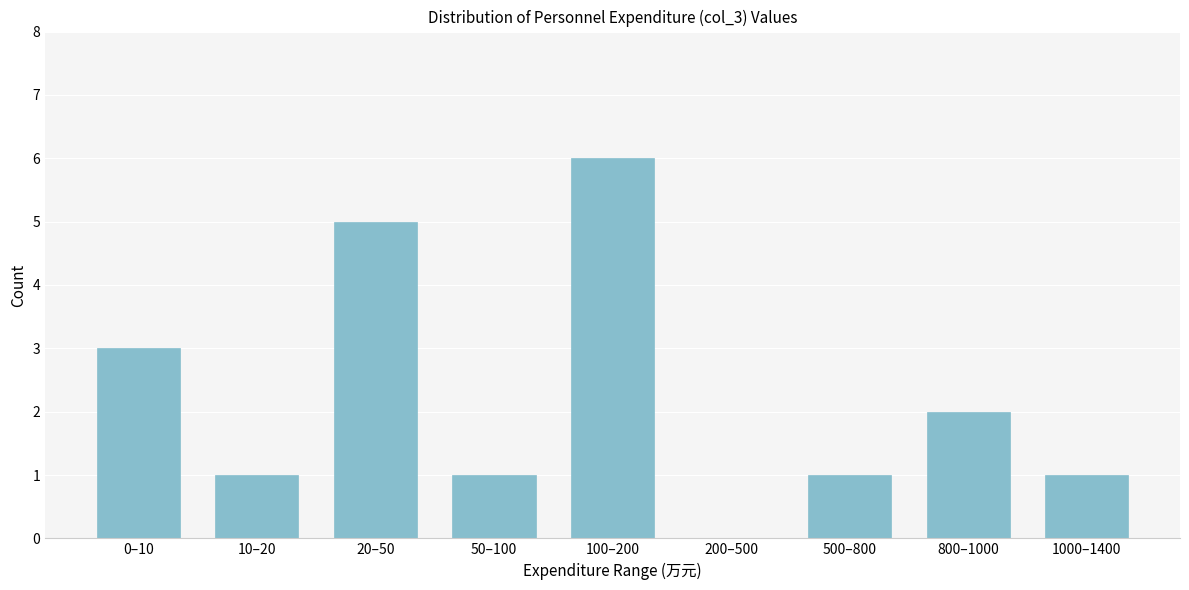

Reading left to right, list all the values displayed in this chart.

0–10=3	10–20=1	20–50=5	50–100=1	100–200=6	200–500=0	500–800=1	800–1000=2	1000–1400=1